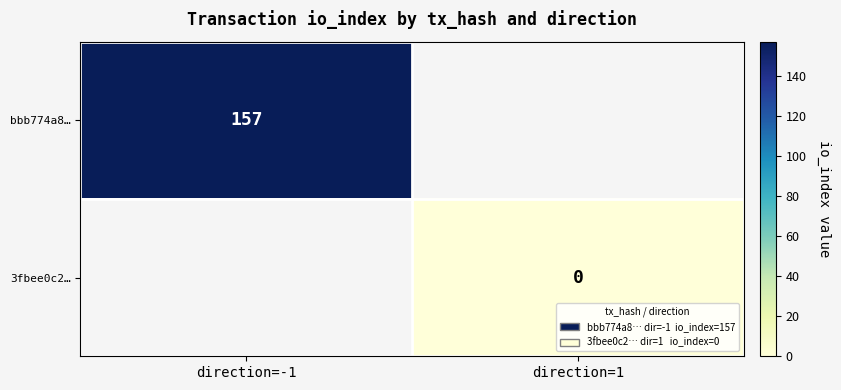

Which has a higher value, direction=1 or direction=-1?

direction=-1